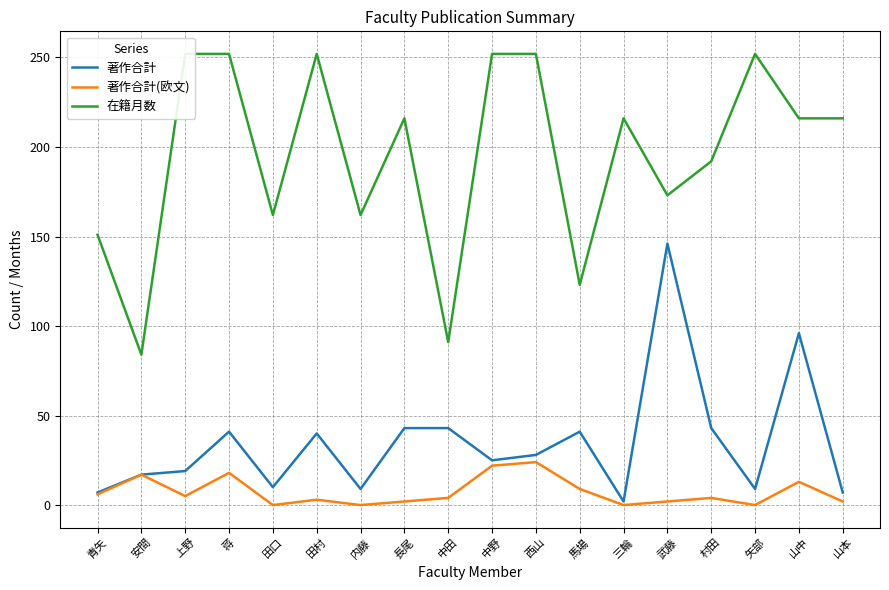

Which has a higher value, 田口 or 蒋?

蒋